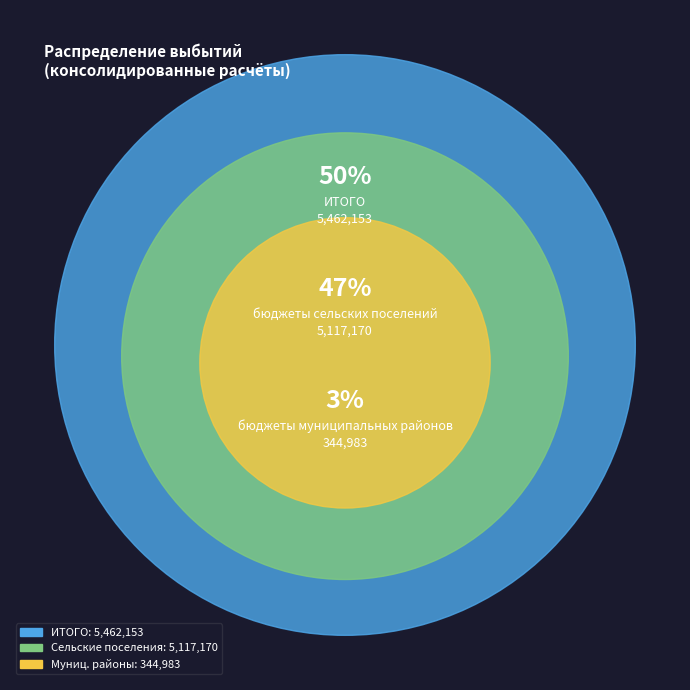

To the nearest percent, what portion does бюджеты сельских поселений represent?

47%